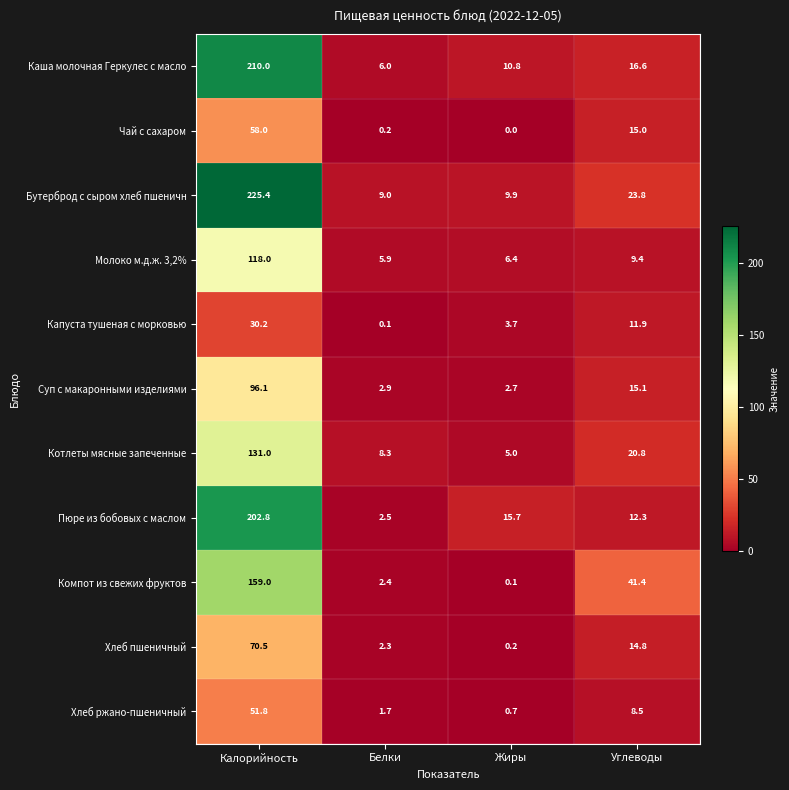

At which label is Чай с сахаром closest to 29?

Углеводы